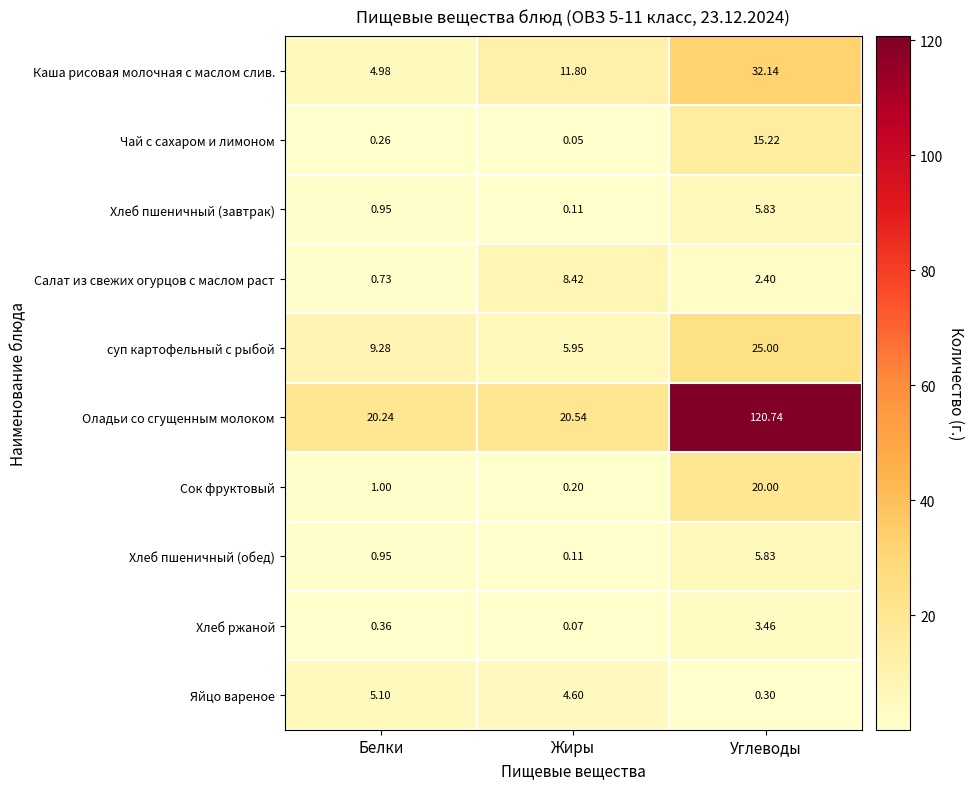

Which series changed the most between Белки and Жиры?

Салат из свежих огурцов с маслом раст